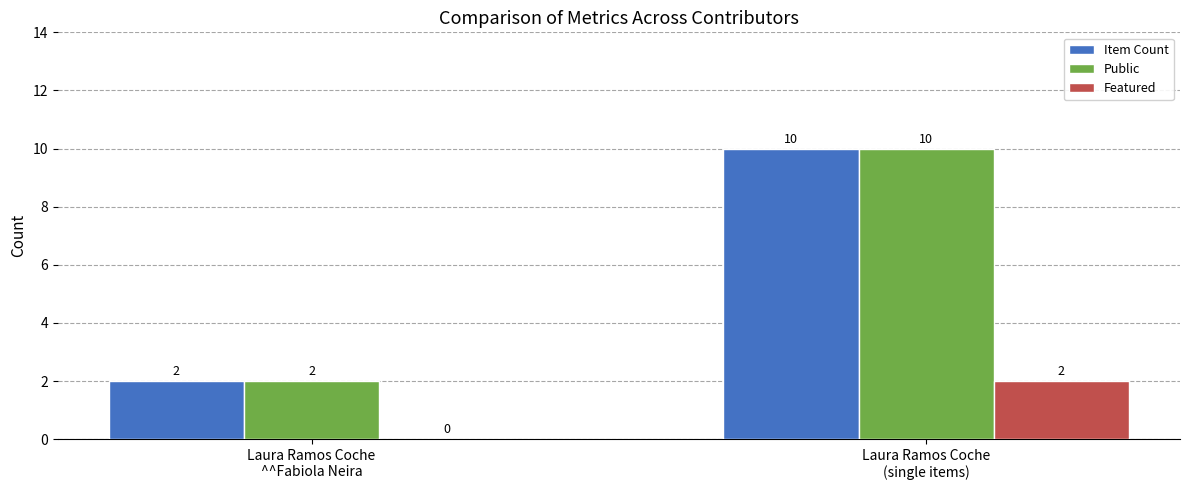

Reading left to right, transcribe all the data shown in this chart.

Item Count: 2	10
Public: 2	10
Featured: 0	2